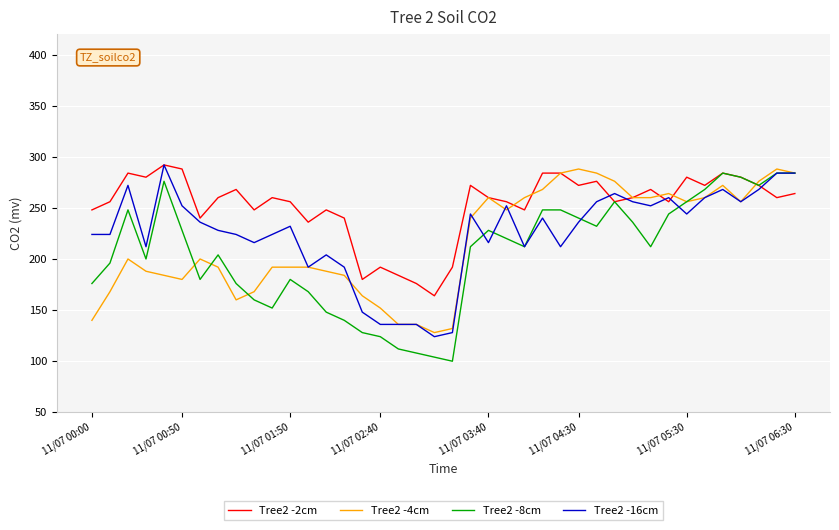

Which series has the largest total across all categories?

Tree2 -2cm